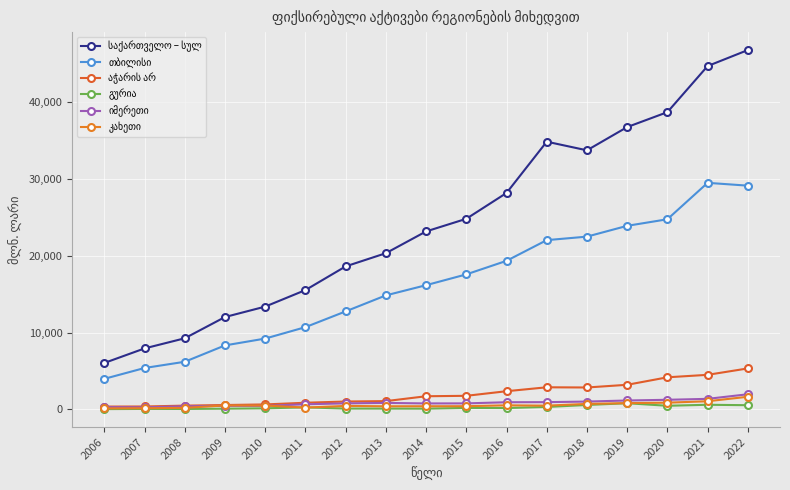

How many lines are shown in the chart?

6